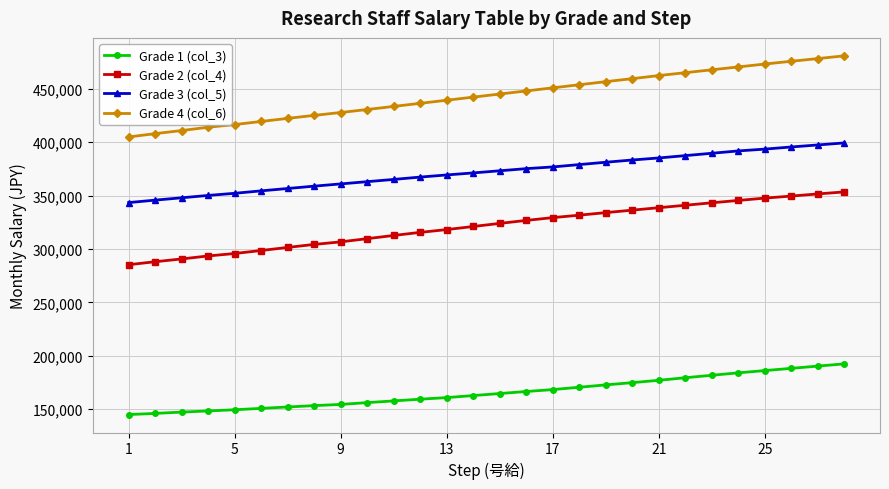

What is the greatest value displayed?

481000